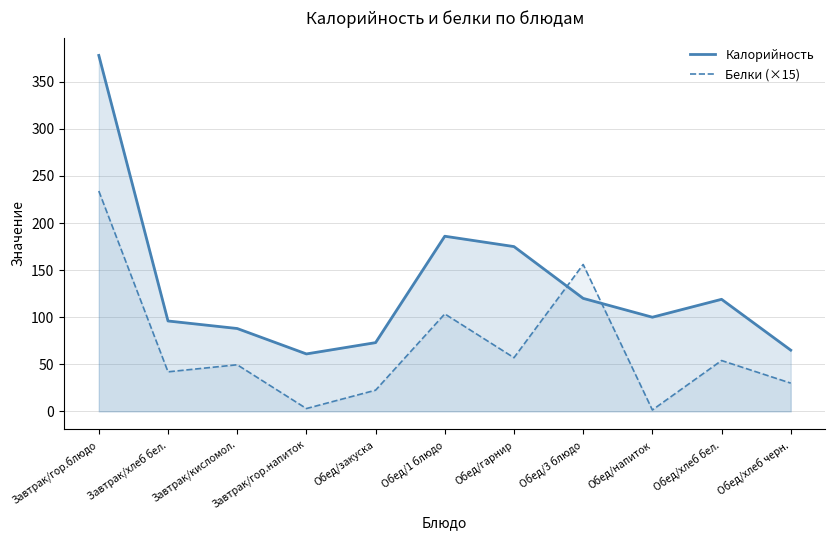

Which series has the widest spread of values?

Калорийность